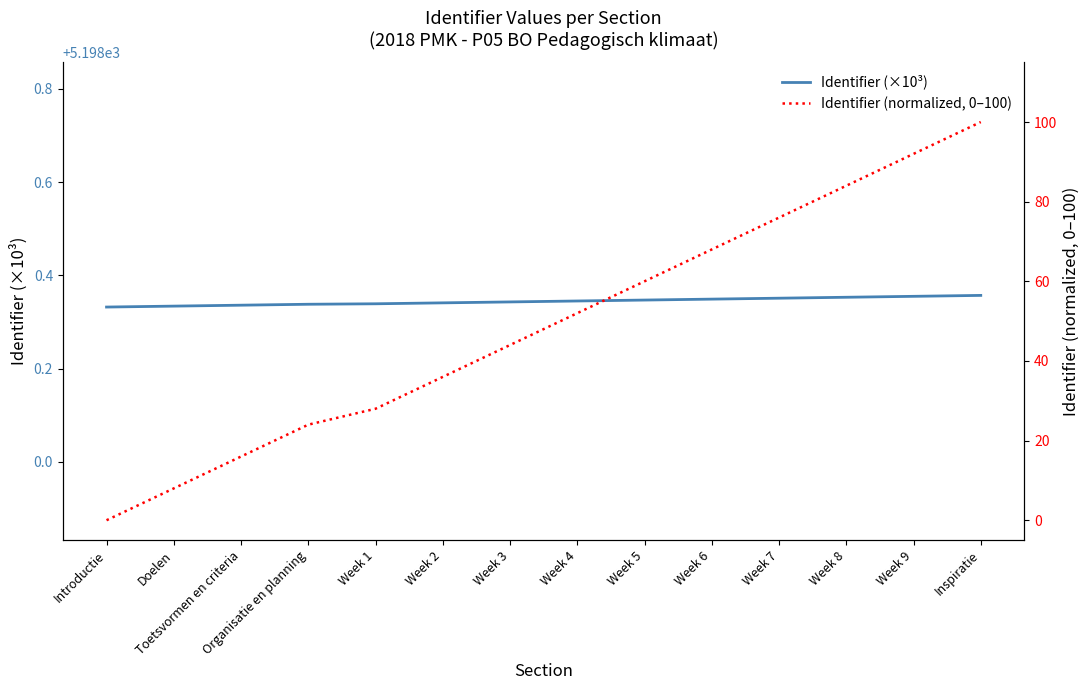

Reading left to right, what are all the values shown in this chart?

Identifier (×10³): 5198.3	5198.3	5198.3	5198.3	5198.3	5198.3	5198.3	5198.3	5198.3	5198.3	5198.4	5198.4	5198.4	5198.4
Identifier (normalized, 0–100): 0.0	8.0	16.0	24.0	28.0	36.0	44.0	52.0	60.0	68.0	76.0	84.0	92.0	100.0